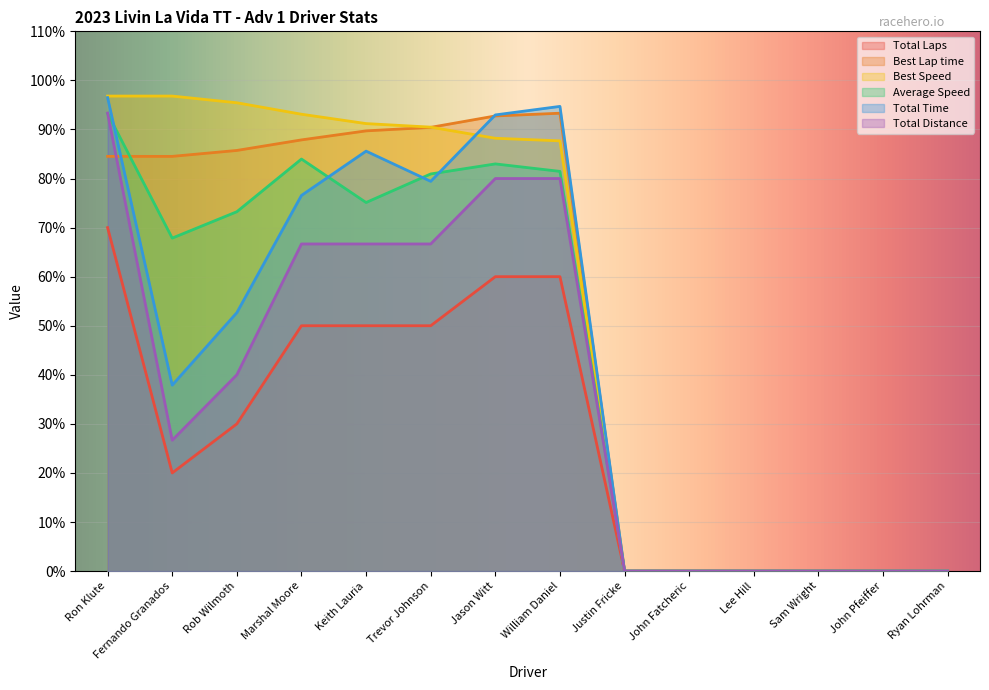

Which series has the largest total across all categories?

Best Speed